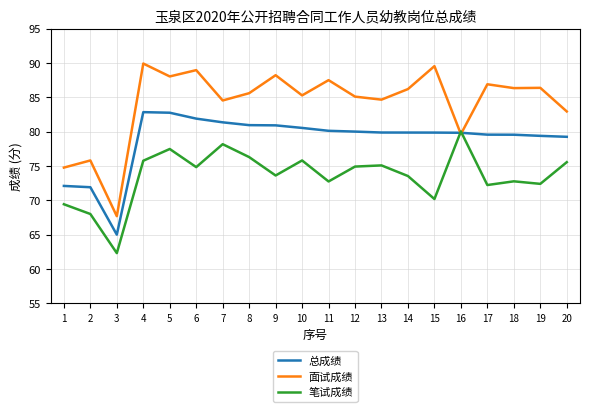

At which label is 笔试成绩 closest to 71?

15